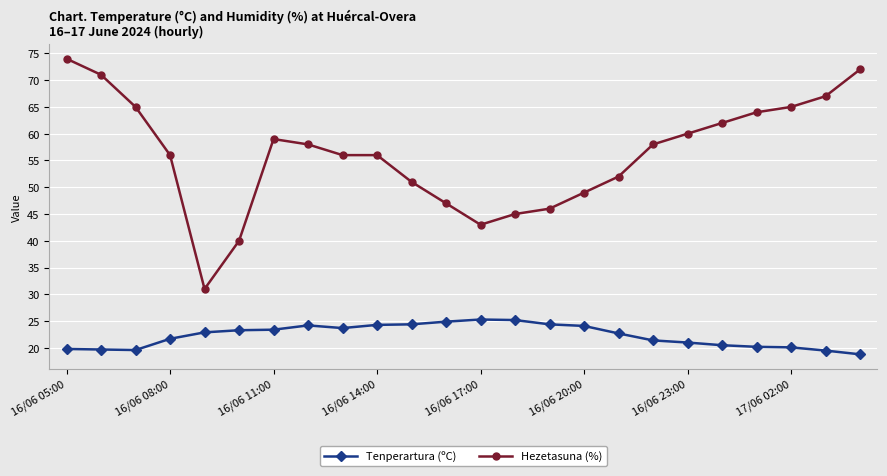

What is the difference between the maximum and second lowest values in the Tenperartura (ºC) series?

5.8